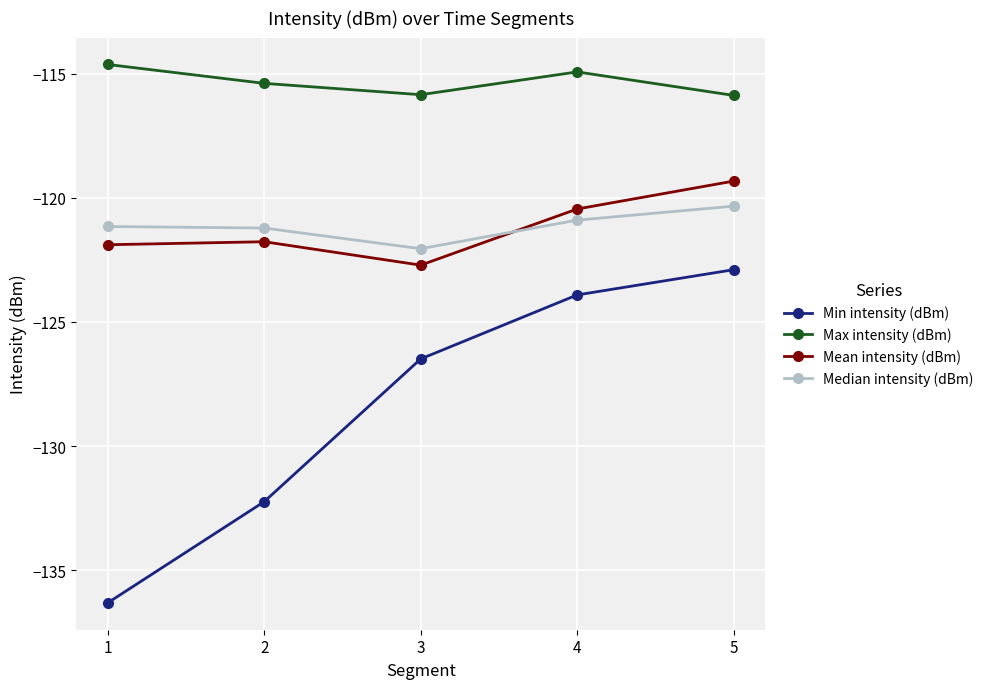

Between 1 and 3, which series saw the biggest shift?

Min intensity (dBm)